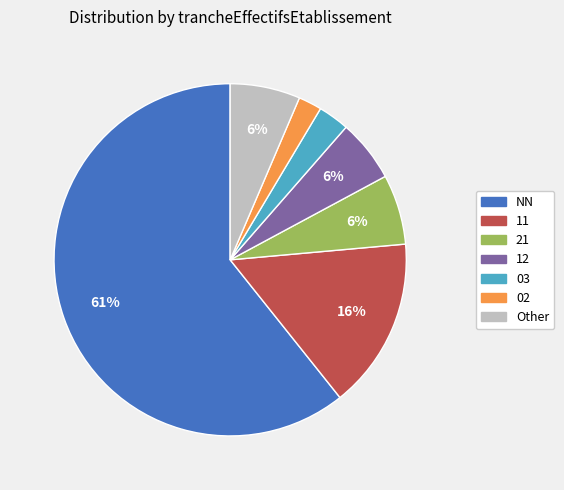

How many slices are in this pie chart?

7